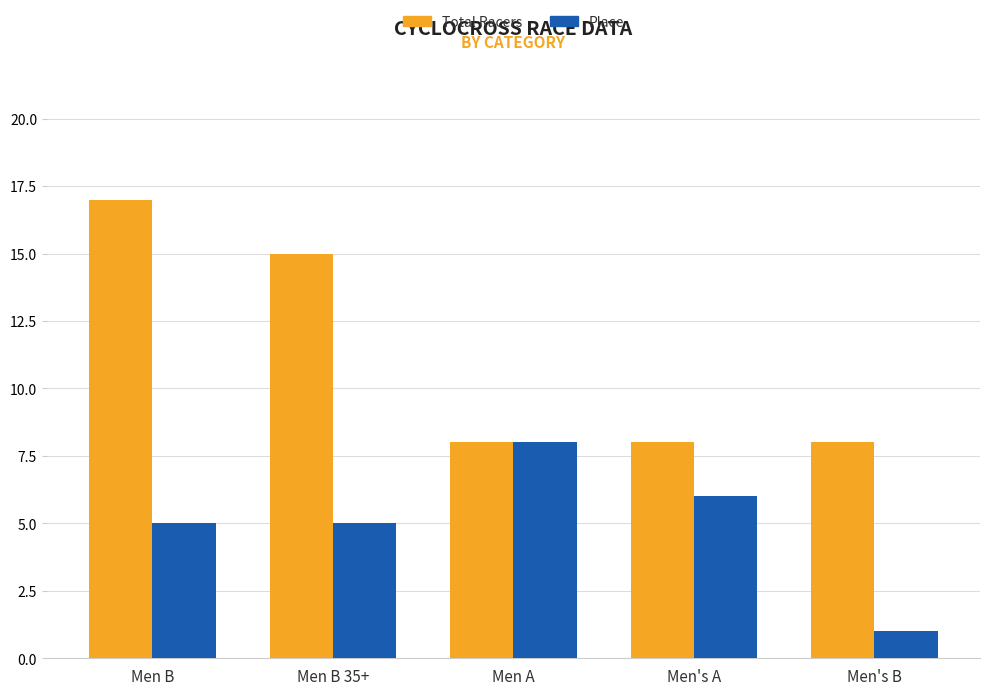

Rank the series by their maximum value, from highest to lowest.

Total Racers, Place